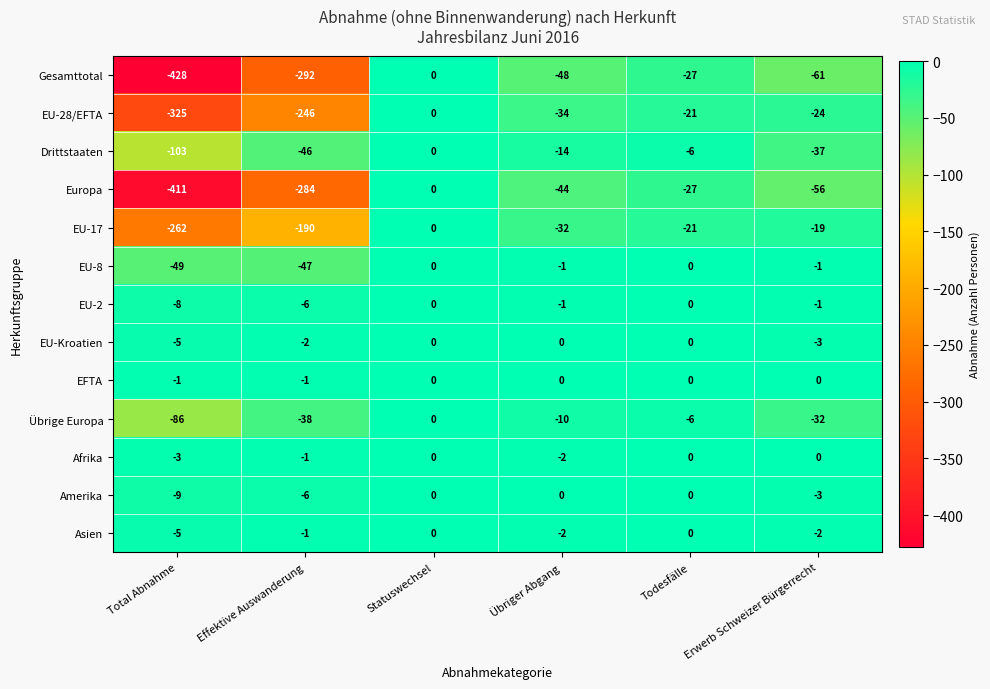

What is the sum of all Gesamttotal values?

-856